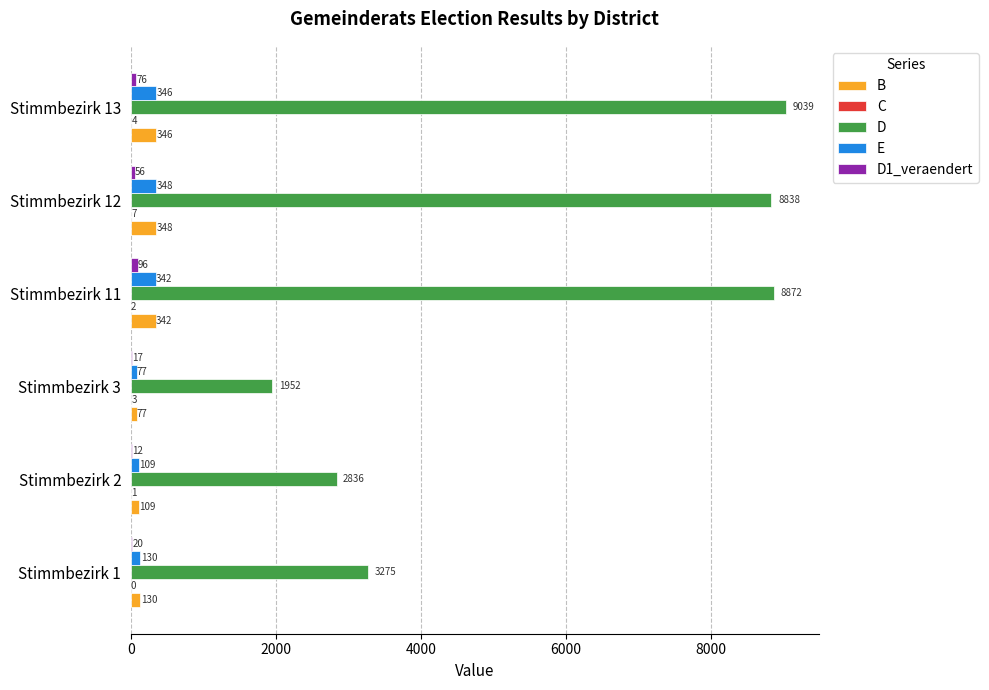

Which series has the largest range (max minus min)?

D